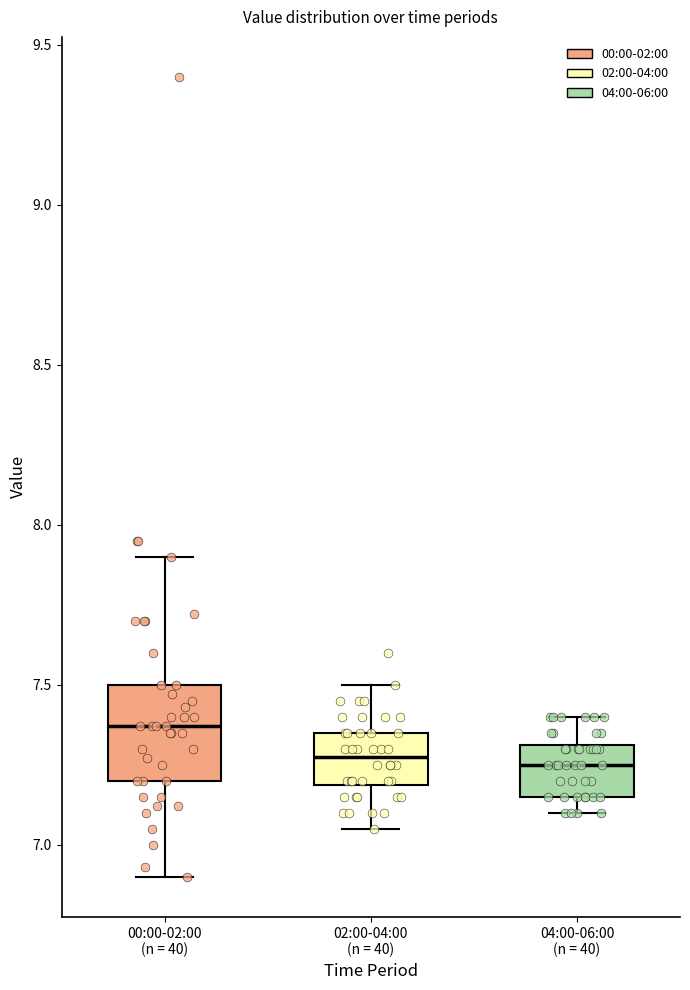

Which box is the tallest, from its lower edge to its upper edge?

00:00-02:00 (n = 40)